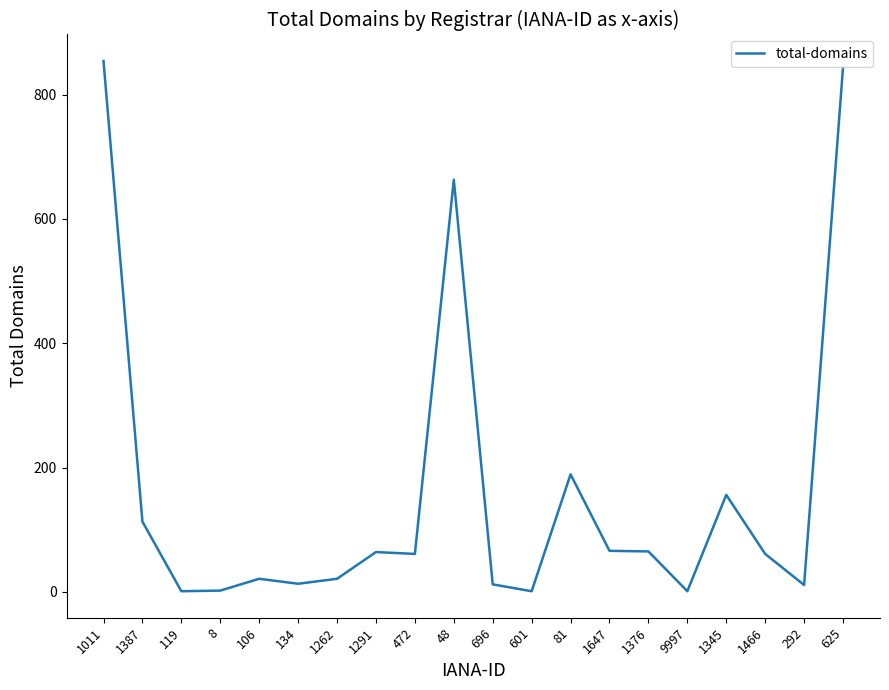

At which category does the data reach its first local peak?

106